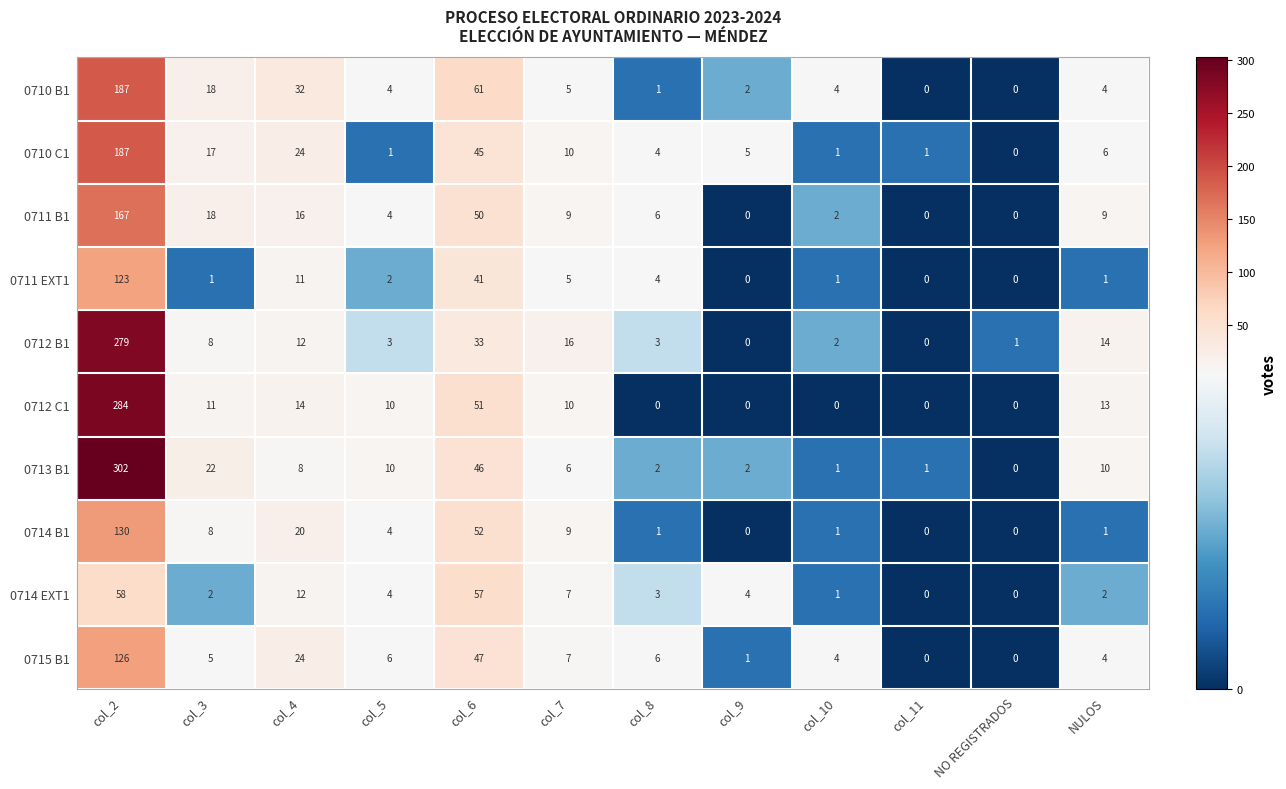

What is the spread (max minus min) of values at col_2?

244